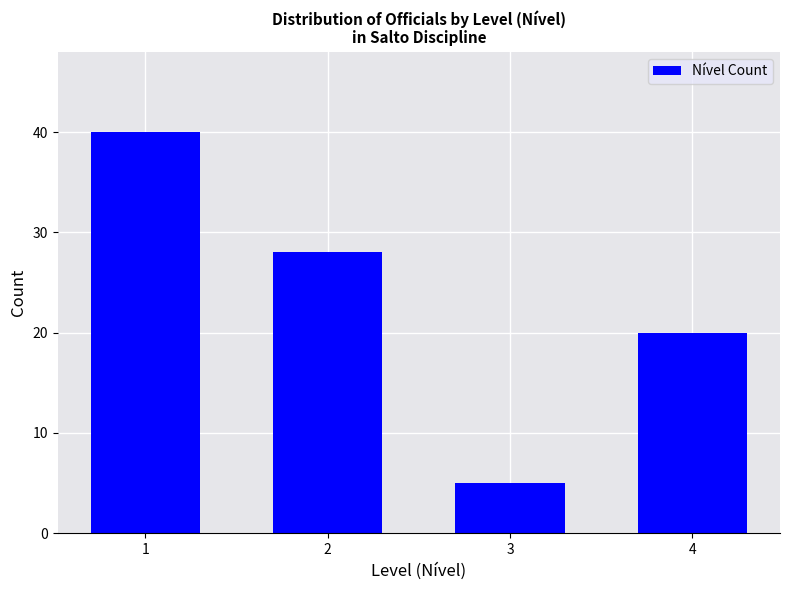

What is the minimum value shown in the chart?

5